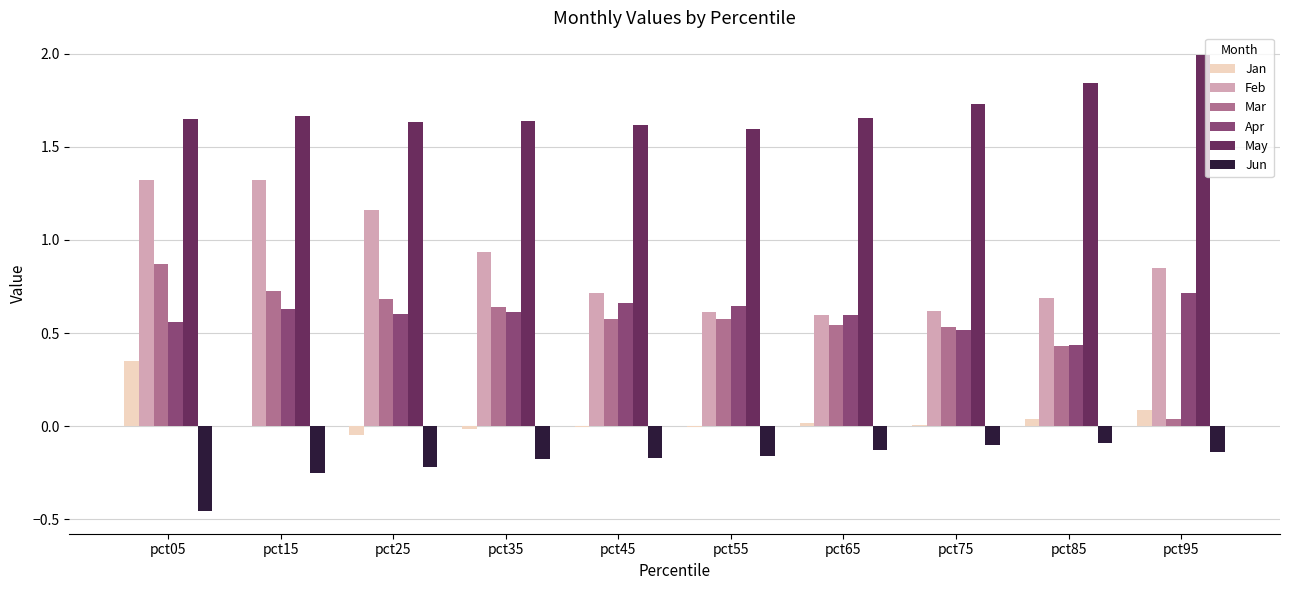

What are all the series names shown in the legend?

Jan, Feb, Mar, Apr, May, Jun